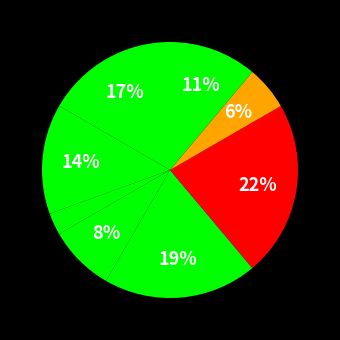

Is there a majority slice in this chart?

No